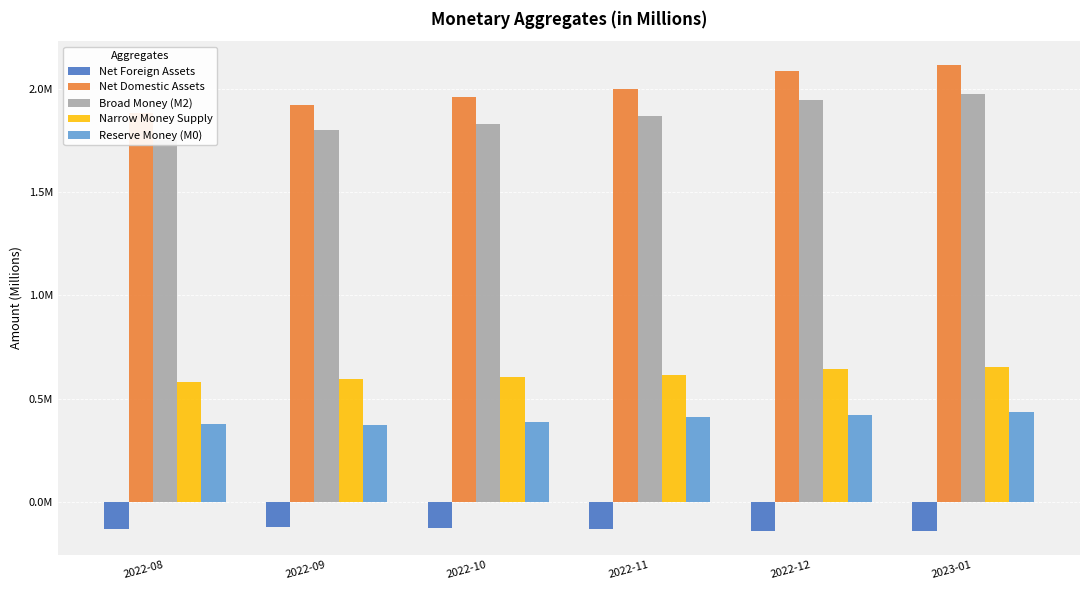

Reading left to right, extract all data points from this chart.

Net Foreign Assets: 2022-08=-130075.3	2022-09=-120771.8	2022-10=-126429.0	2022-11=-130325.6	2022-12=-140023.4	2023-01=-143169.4
Net Domestic Assets: 2022-08=1883812.1	2022-09=1920350.1	2022-10=1957671.6	2022-11=1998806.1	2022-12=2086777.2	2023-01=2116938.5
Broad Money (M2): 2022-08=1753736.7	2022-09=1799578.2	2022-10=1831242.6	2022-11=1868480.4	2022-12=1946753.8	2023-01=1973769.1
Narrow Money Supply: 2022-08=580737.1	2022-09=596713.5	2022-10=605668.3	2022-11=613483.8	2022-12=645355.8	2023-01=650798.1
Reserve Money (M0): 2022-08=377399.1	2022-09=374445.4	2022-10=386910.6	2022-11=412828.7	2022-12=420369.6	2023-01=433335.3